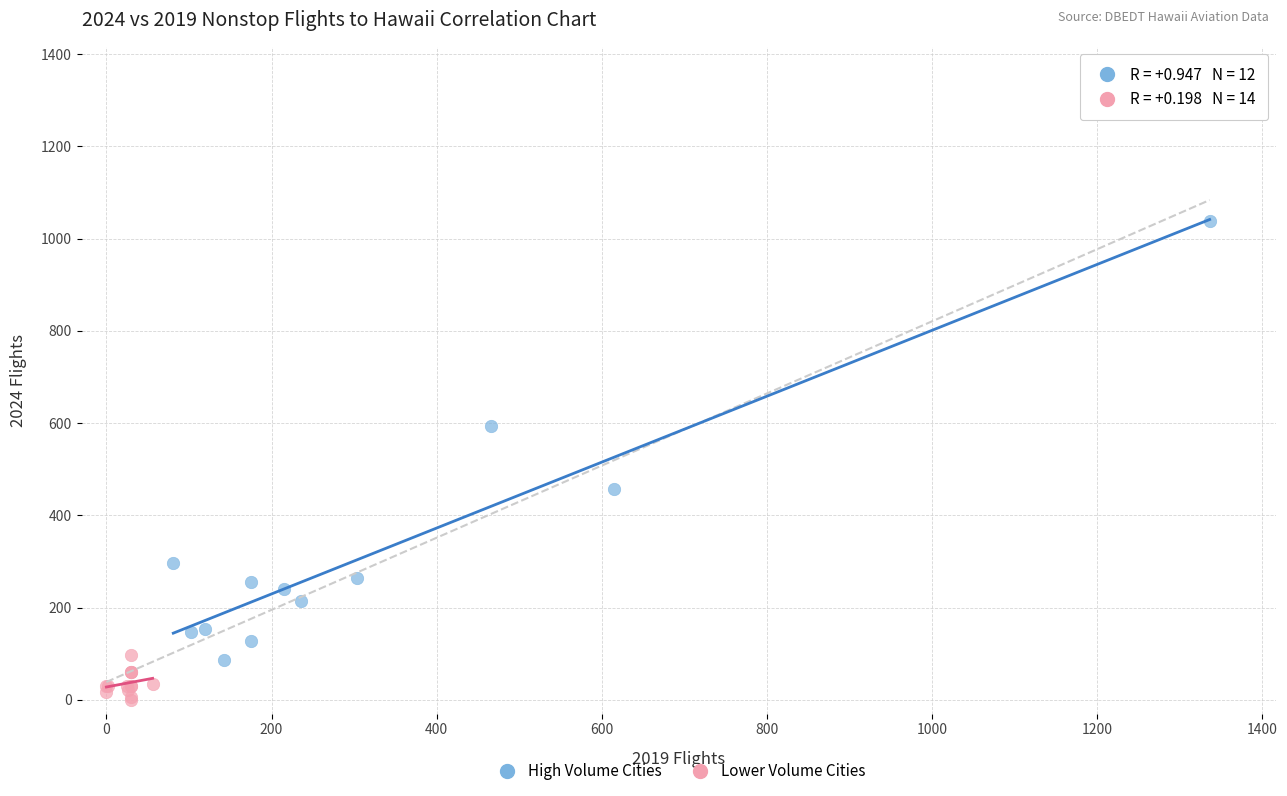

Which series has the widest spread of Y values?

High Volume Cities